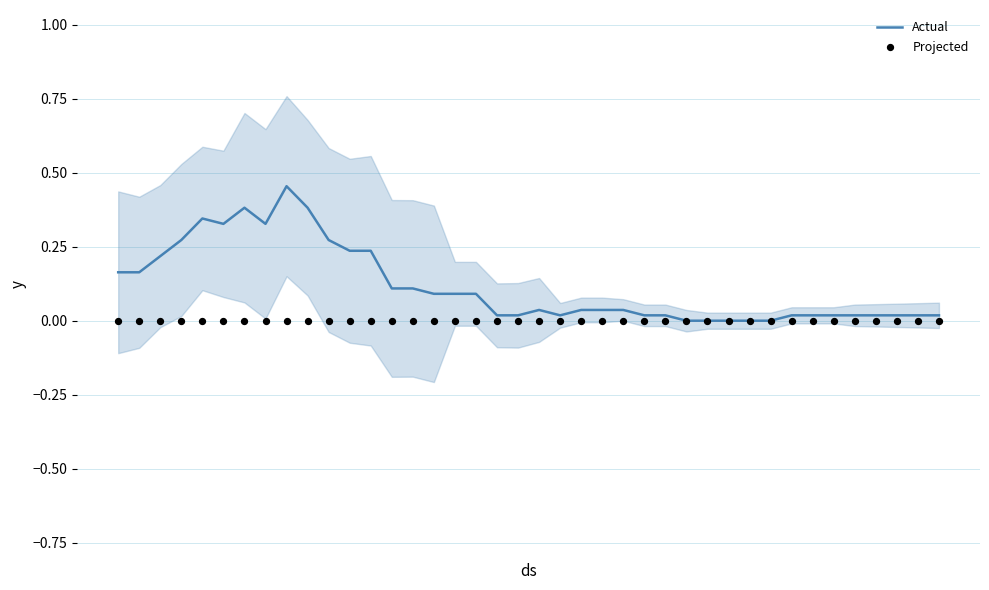

At how many categories does at least one series exceed 0?

35